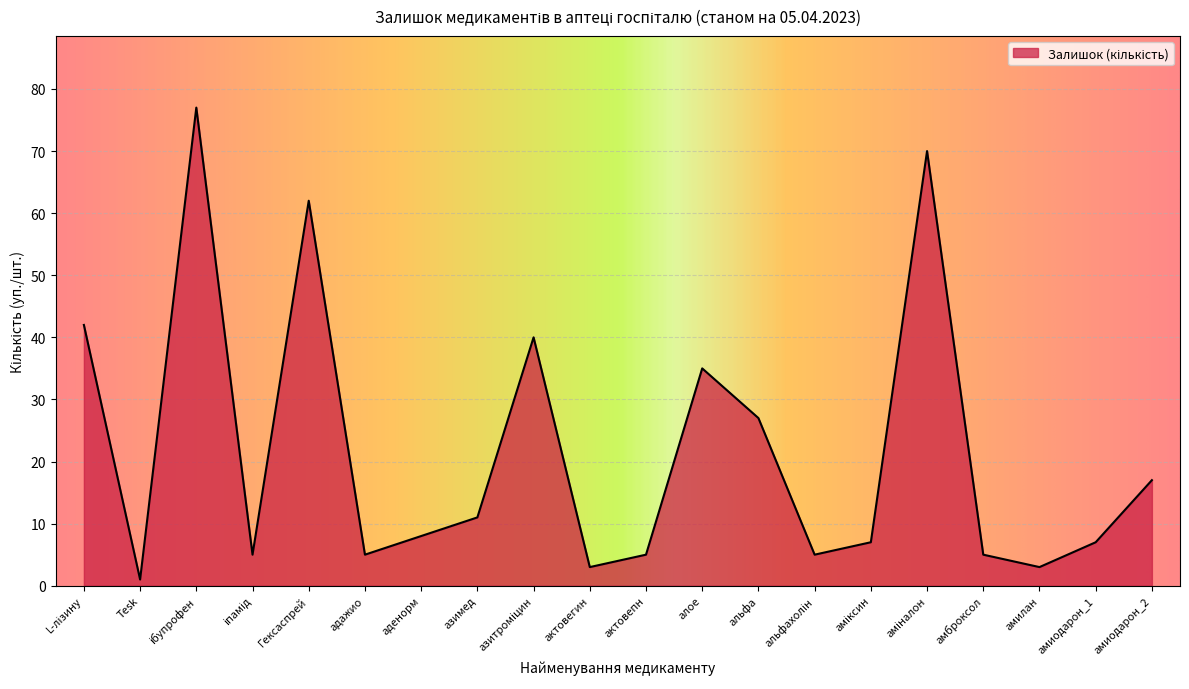

Between амиодарон_1 and актовепн, which is larger?

амиодарон_1